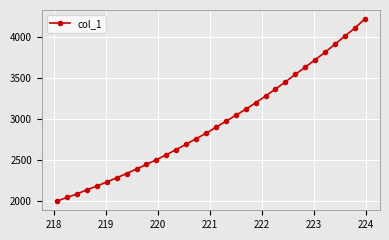

What is the value of the 12th point from the left?

2563.3